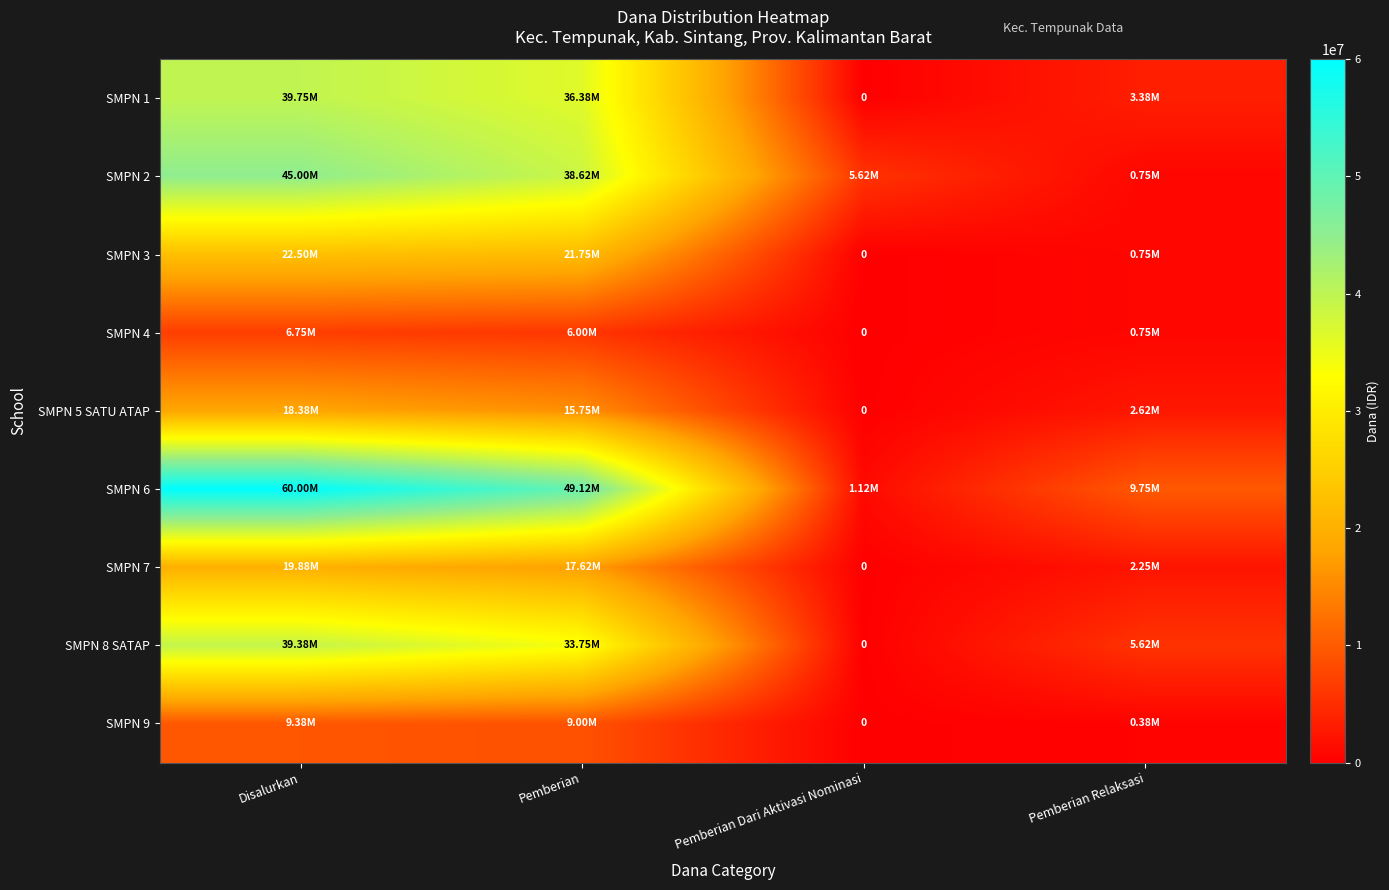

Which series changed the most between Pemberian and Pemberian Relaksasi?

SMPN 6